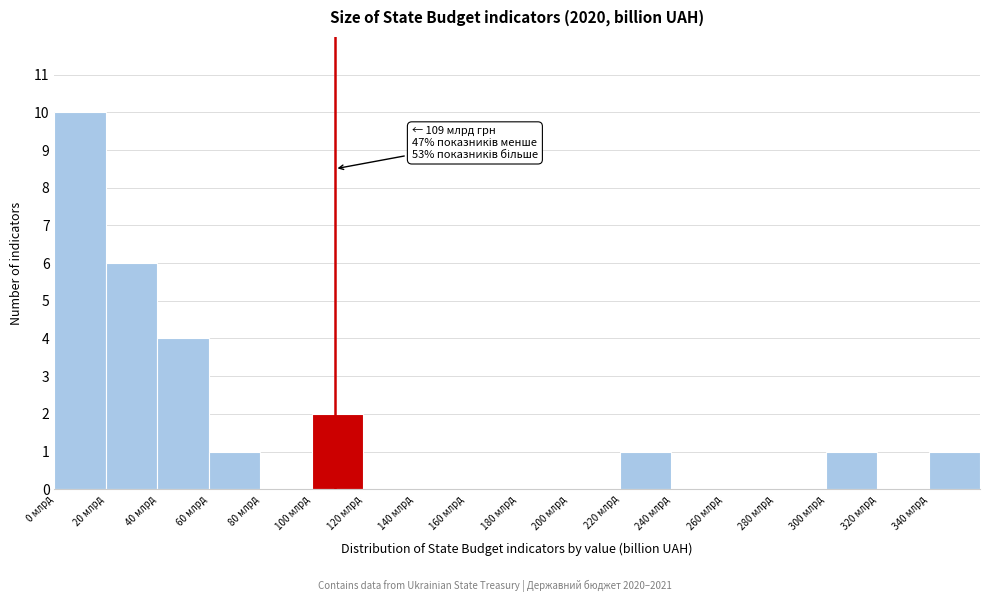

Which range on the x-axis has the tallest bar?

0 to 20